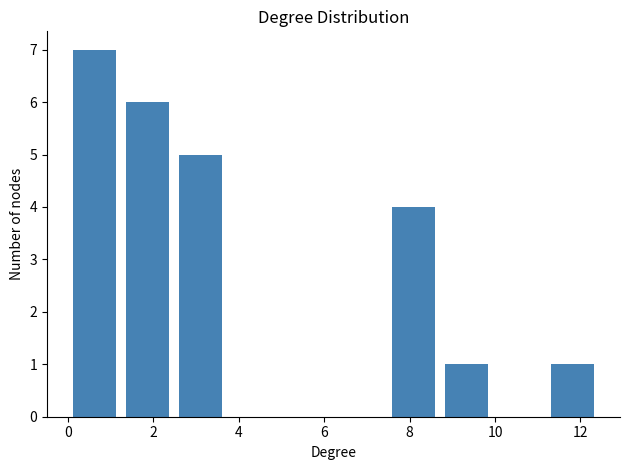

What is the height of the bar covering 11.2 to 12.4 on the x-axis? Neither the bar edges nor the heights are printed on the chart, so give them approximately, as read against the axes.

1